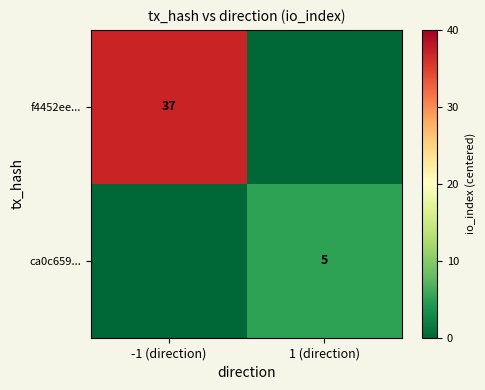

The value of f4452ee... at -1 (direction) is 37. True or false?

True